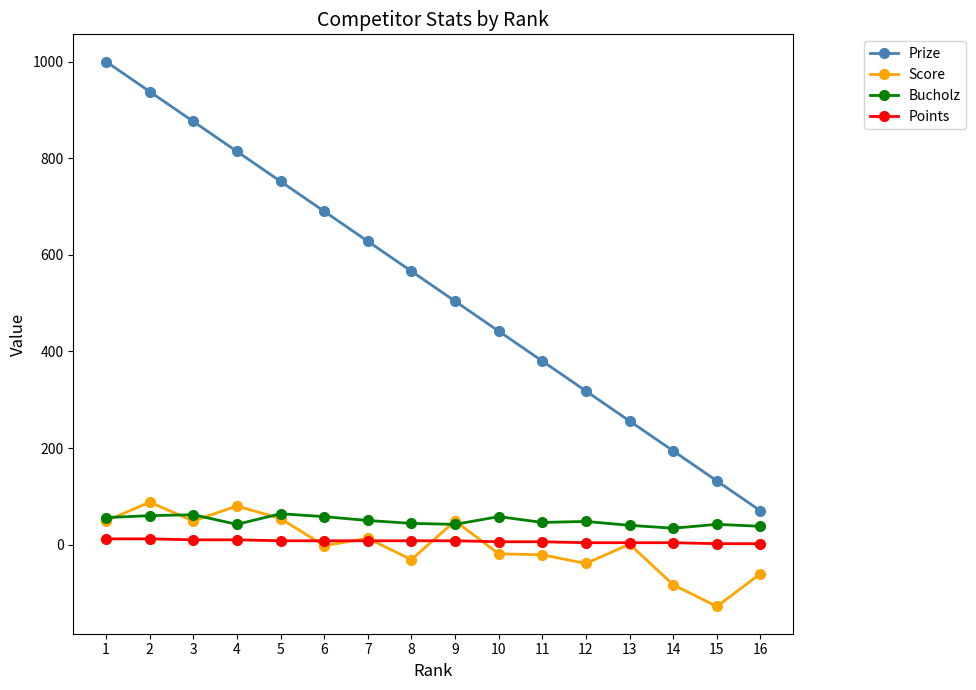

What value does the Prize series have at 8, to the nearest 50?

550